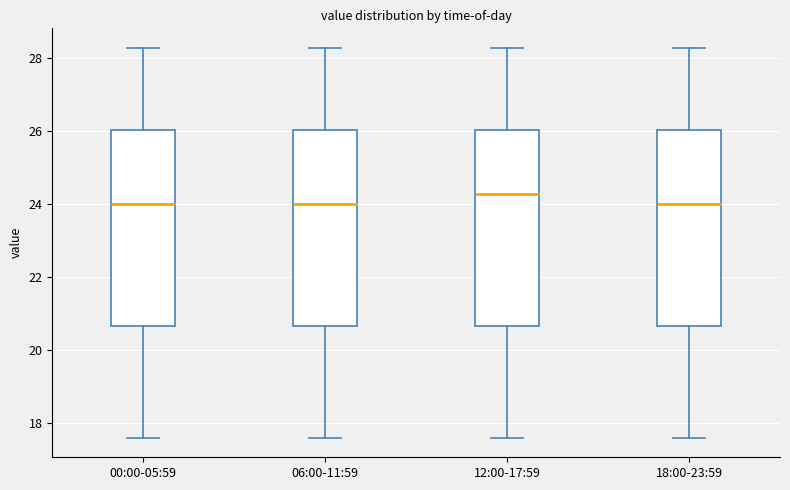

Reading left to right, transcribe this box plot: for each box, give where its median line is, the range the box spans, and where its two whiskers end, as read against the y-axis. The values are not printed on the chart, so give them approximately, as read against the axis.

00:00-05:59: median 24.0, box 20.6 to 26.0, whiskers 17.6 to 28.2
06:00-11:59: median 24.0, box 20.6 to 26.0, whiskers 17.6 to 28.2
12:00-17:59: median 24.2, box 20.6 to 26.0, whiskers 17.6 to 28.2
18:00-23:59: median 24.0, box 20.6 to 26.0, whiskers 17.6 to 28.2